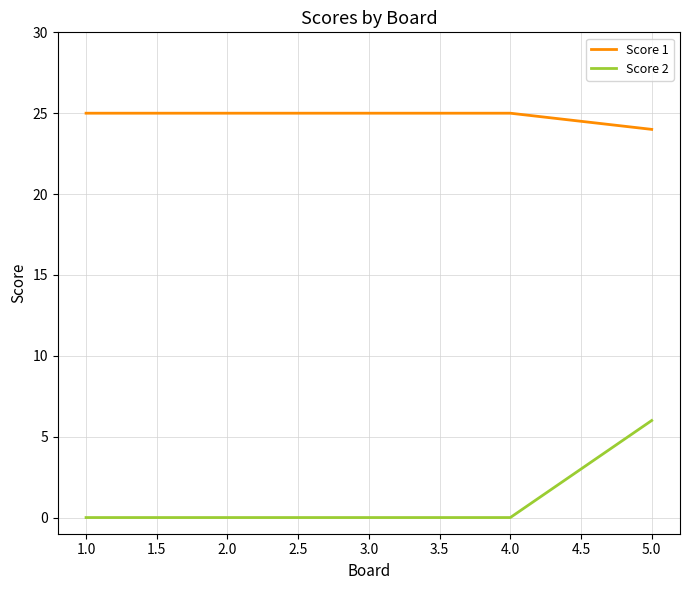

Does the chart display data point markers on the line(s)?

No